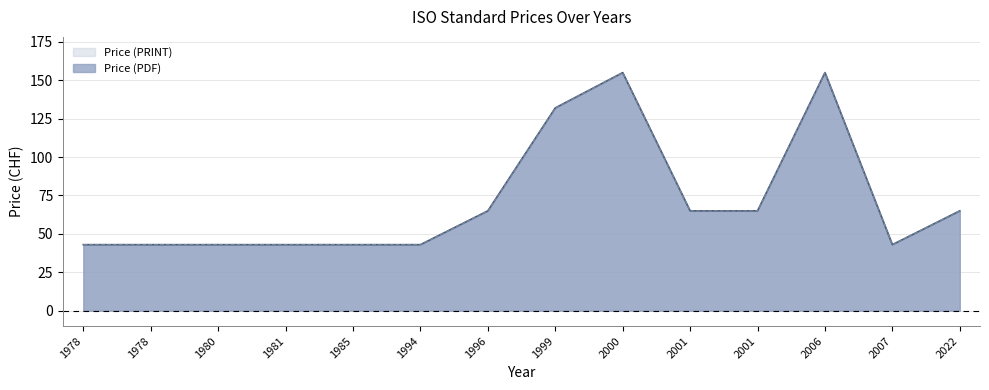

The Price (PRINT) series shows 176 at 1999. True or false?

False